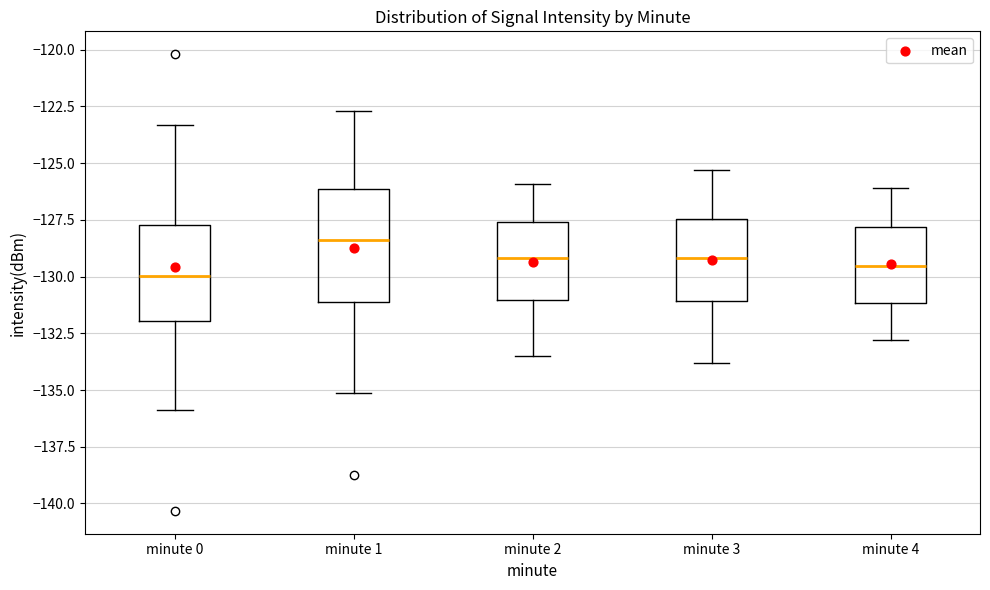

Where is the upper edge of the box for minute 0 on the y-axis? The values are not printed on the chart, so give them approximately, as read against the axis.

-127.5